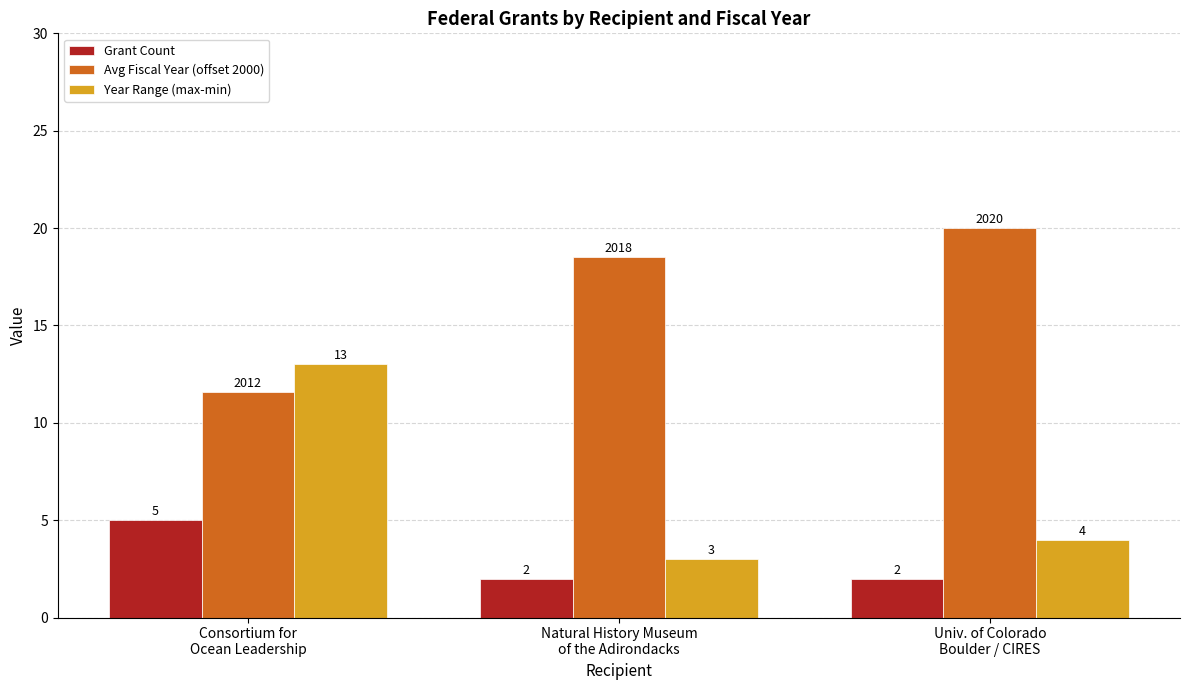

How many bars are there in total?

9